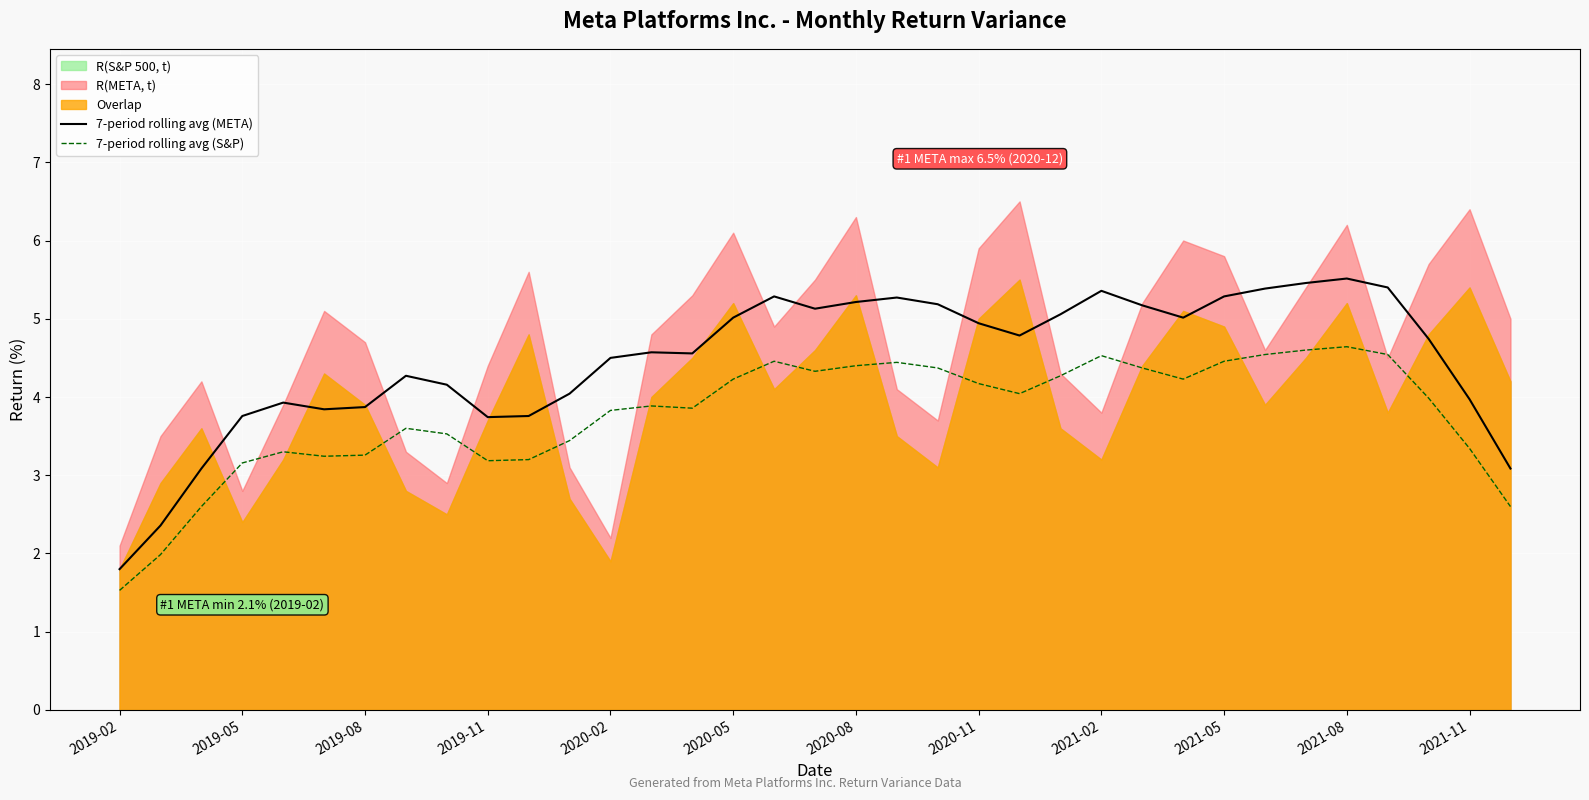

What is the difference between the maximum and minimum values in the 7-period rolling avg (META) series?

3.7